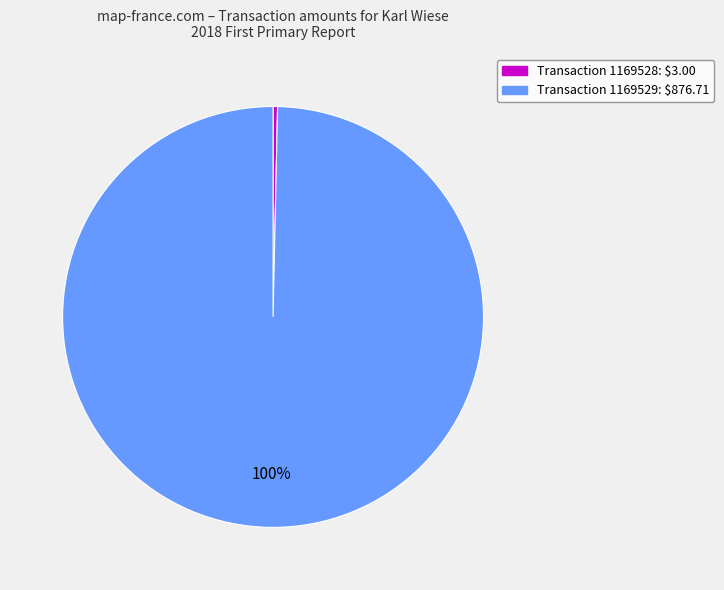

What is the majority slice?

1169529